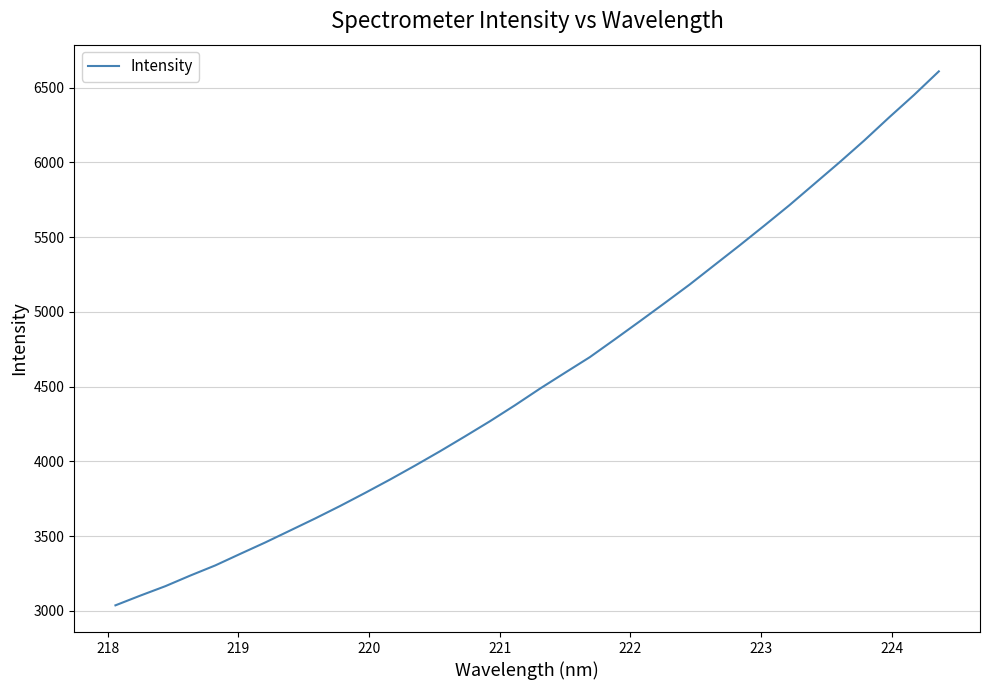

What is the minimum value shown in the chart?

3037.7